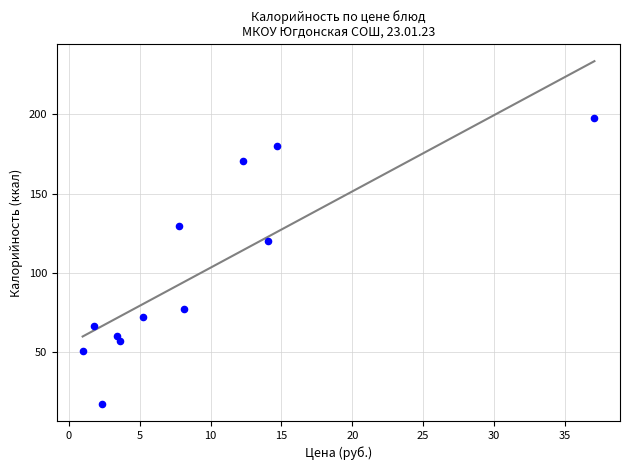

What is the range of Y values (max minus min)?

180.2